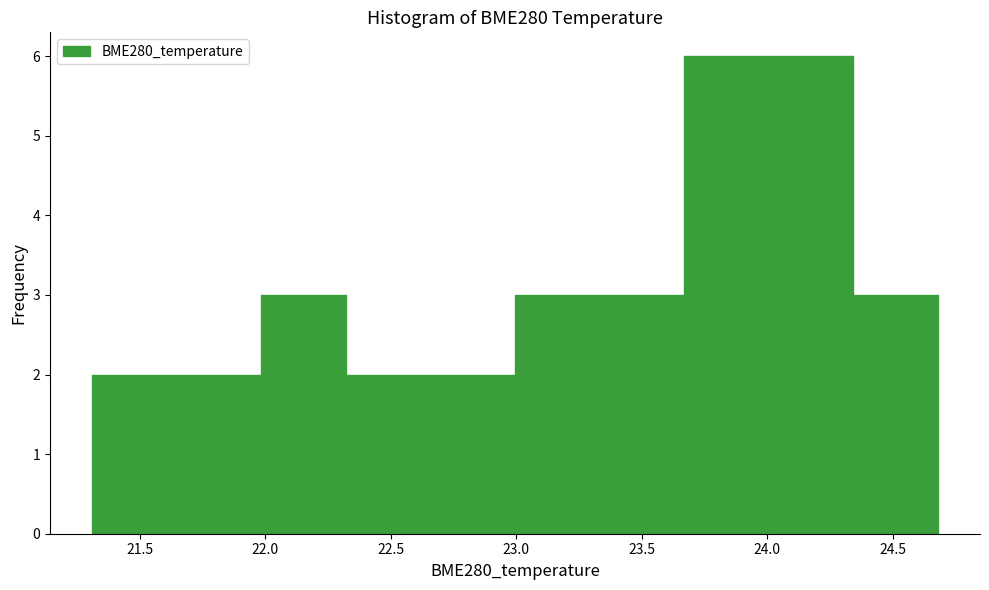

How tall is the bar that spans 22.30 to 22.65 on the x-axis? Neither the bar edges nor the heights are printed on the chart, so give them approximately, as read against the axes.

2